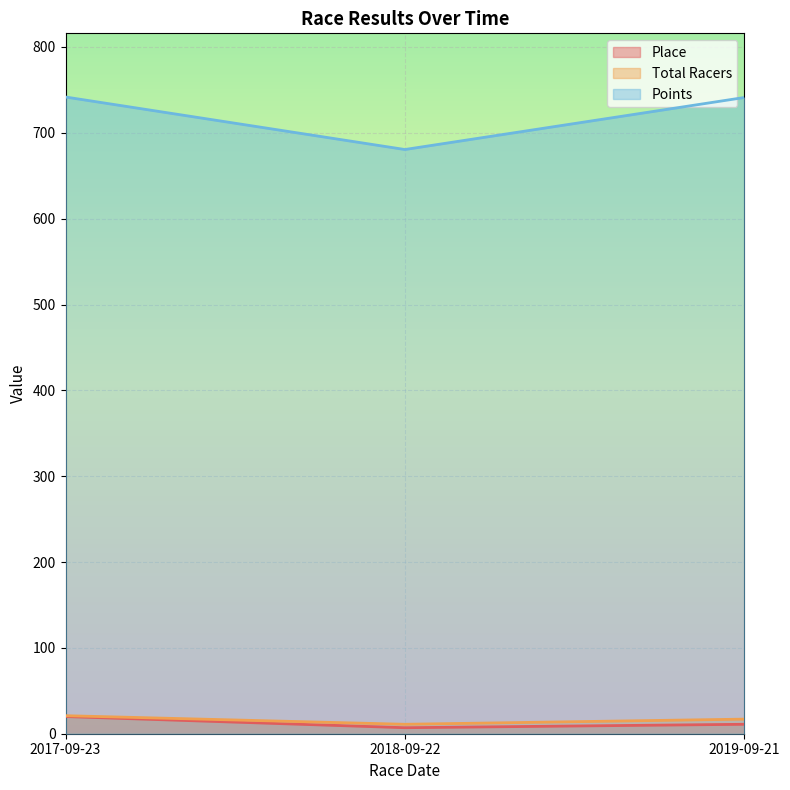

Reading left to right, transcribe all the data shown in this chart.

Place: 2017-09-23=20.0	2018-09-22=7.0	2019-09-21=11.0
Total Racers: 2017-09-23=21.0	2018-09-22=11.0	2019-09-21=17.0
Points: 2017-09-23=741.7	2018-09-22=680.6	2019-09-21=741.1